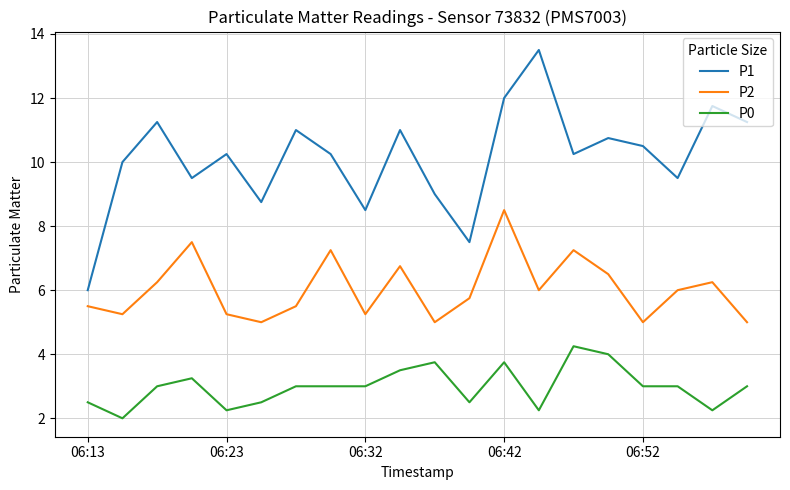

What is the minimum value for P1?

6.0